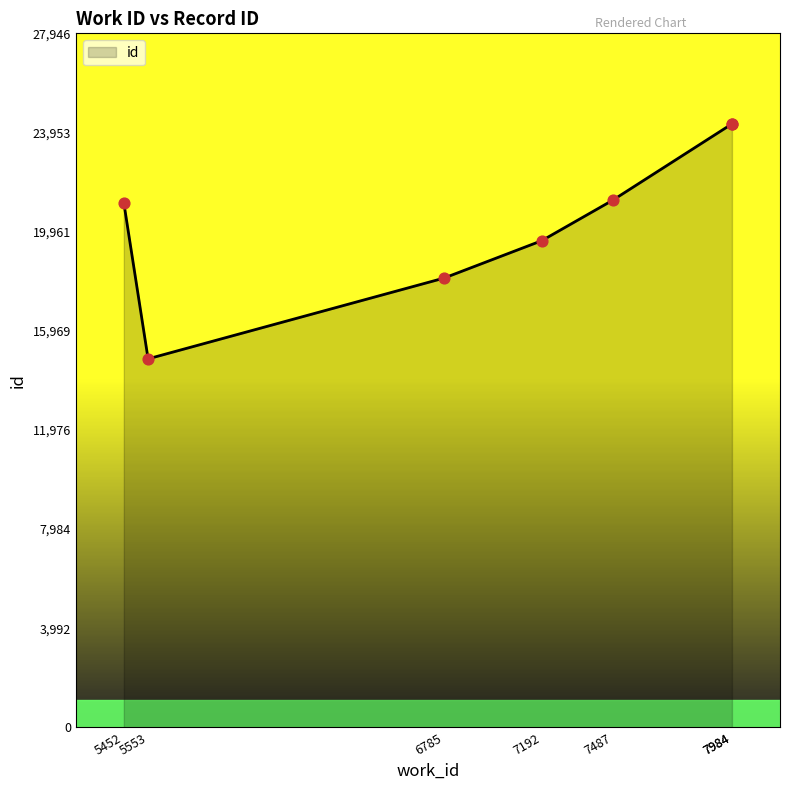

Between 7487 and 7984, which is larger?

7984